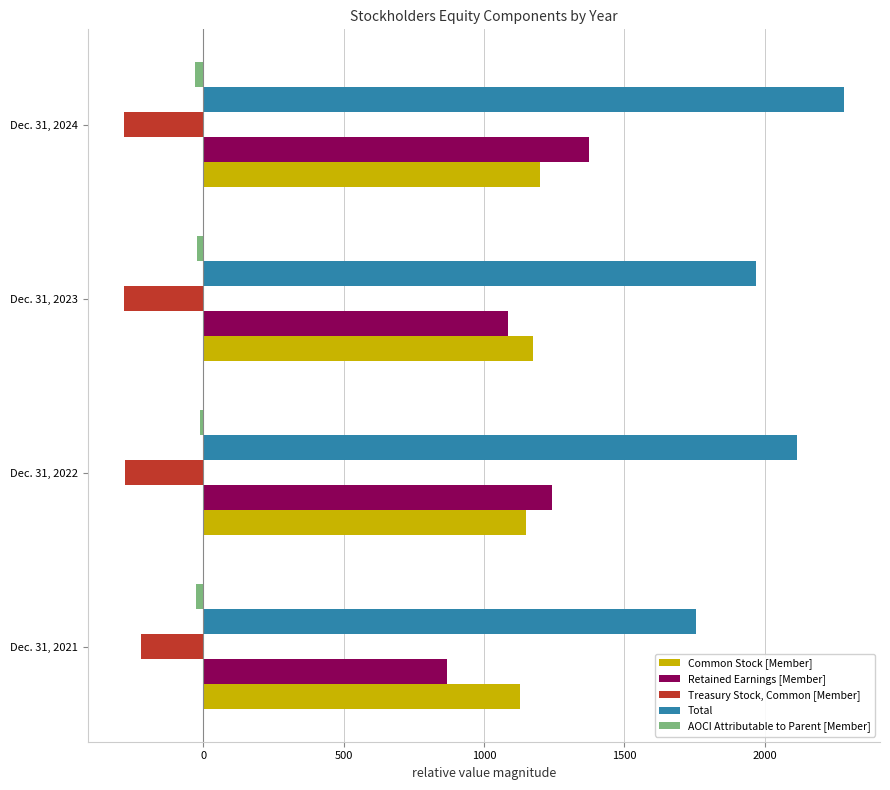

How many Retained Earnings [Member] values are between 1084 and 1375?

3